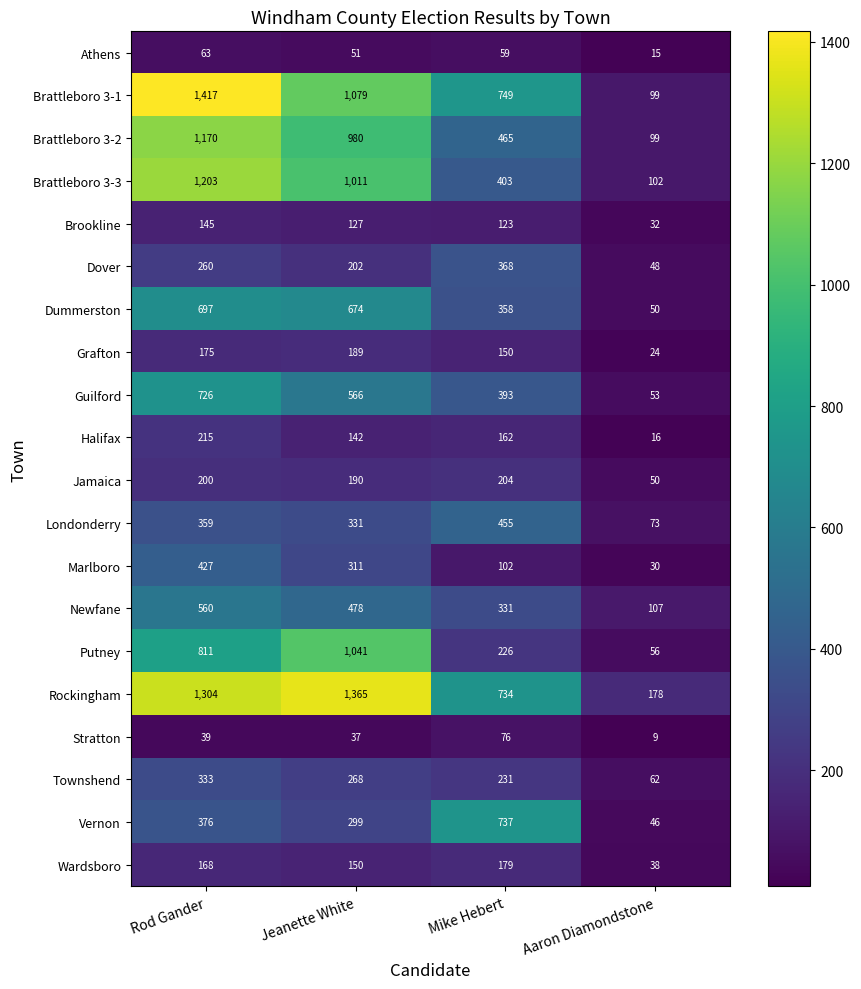

What is the sum of the Wardsboro values at Rod Gander and Mike Hebert?

347